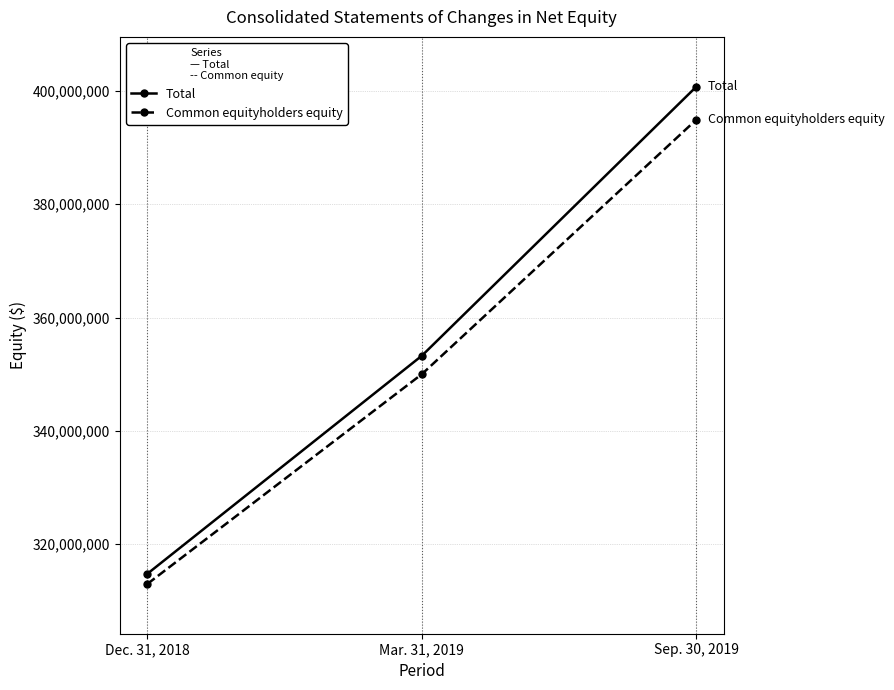

What is the difference between the highest and lowest values at Sep. 30, 2019?

5822321